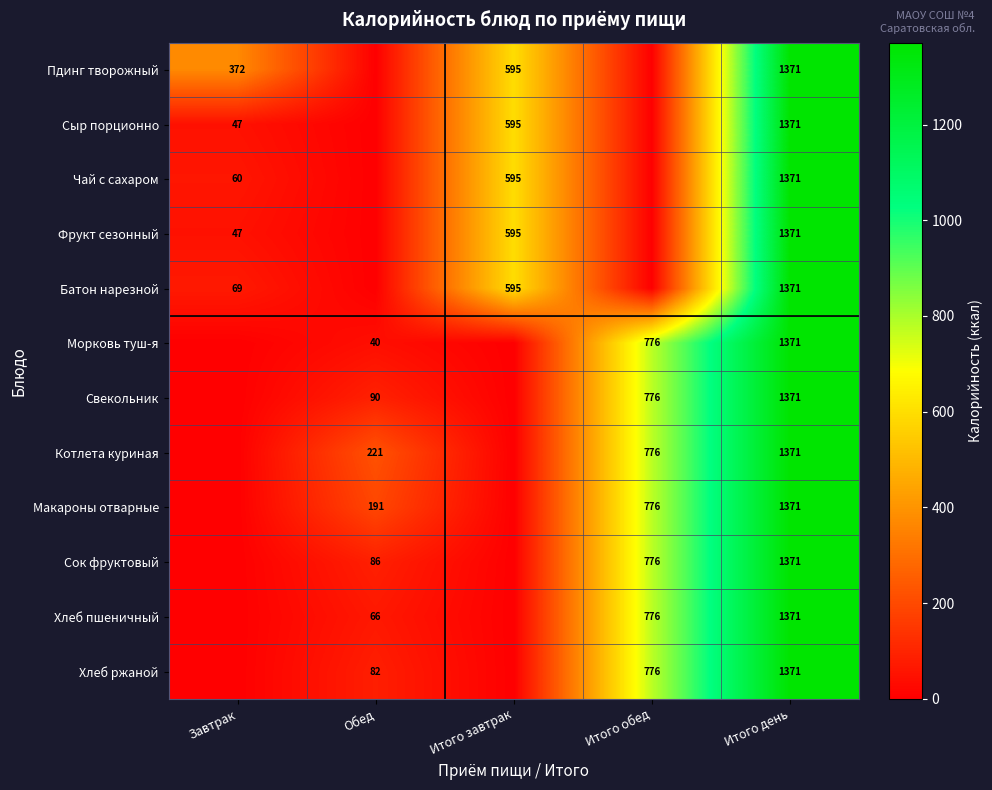

What is the difference between the Пдинг творожный values at Итого день and Завтрак?

999